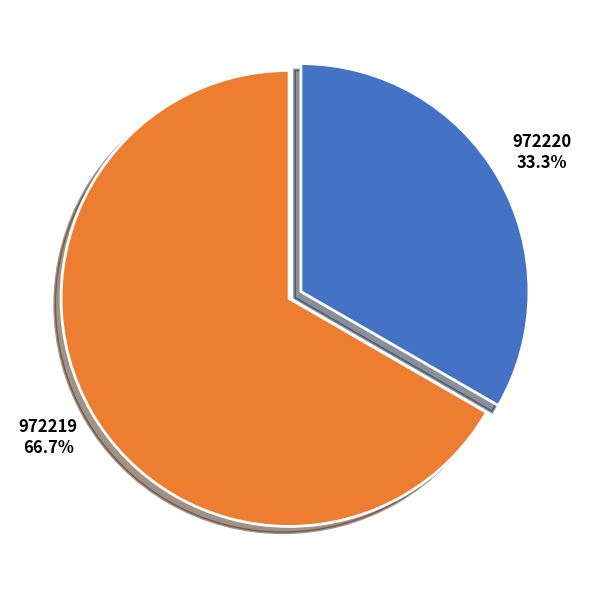

How many slices are in this pie chart?

2